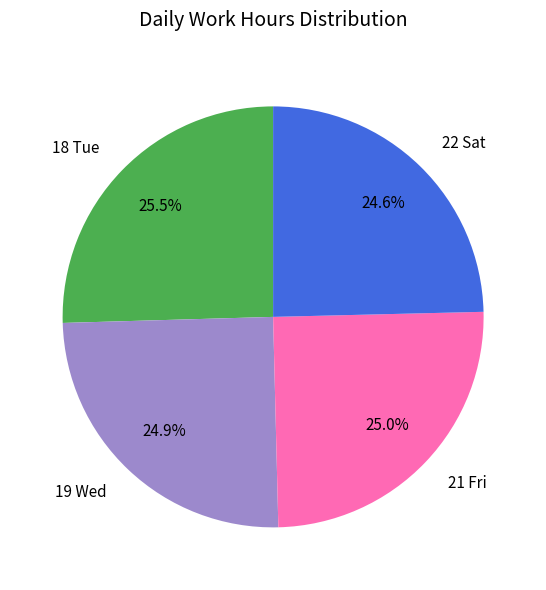

To the nearest percent, what is the difference between the largest and smallest slice percentages?

1%